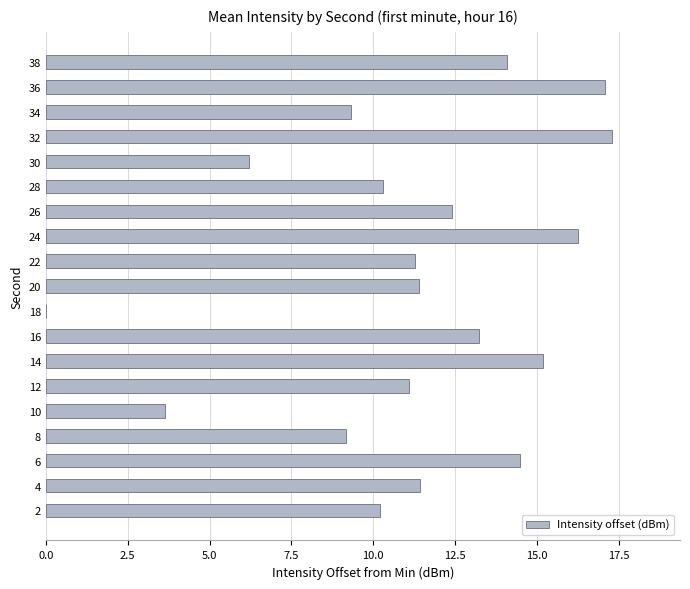

How many distinct data groups are displayed?

1